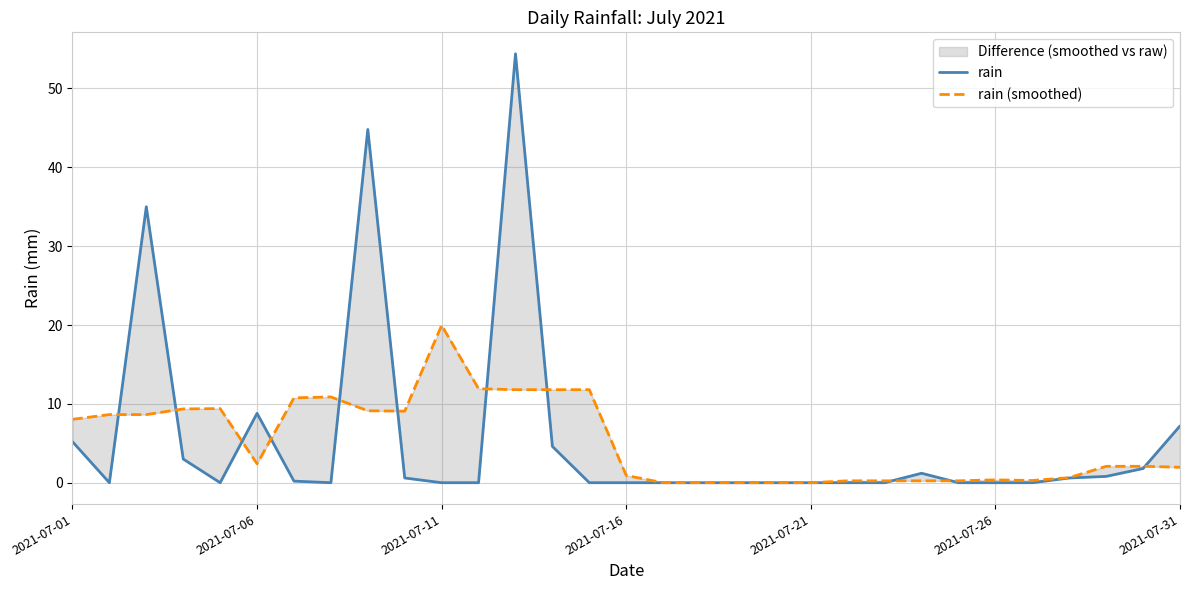

How many times do rain (smoothed) and rain cross each other?

11